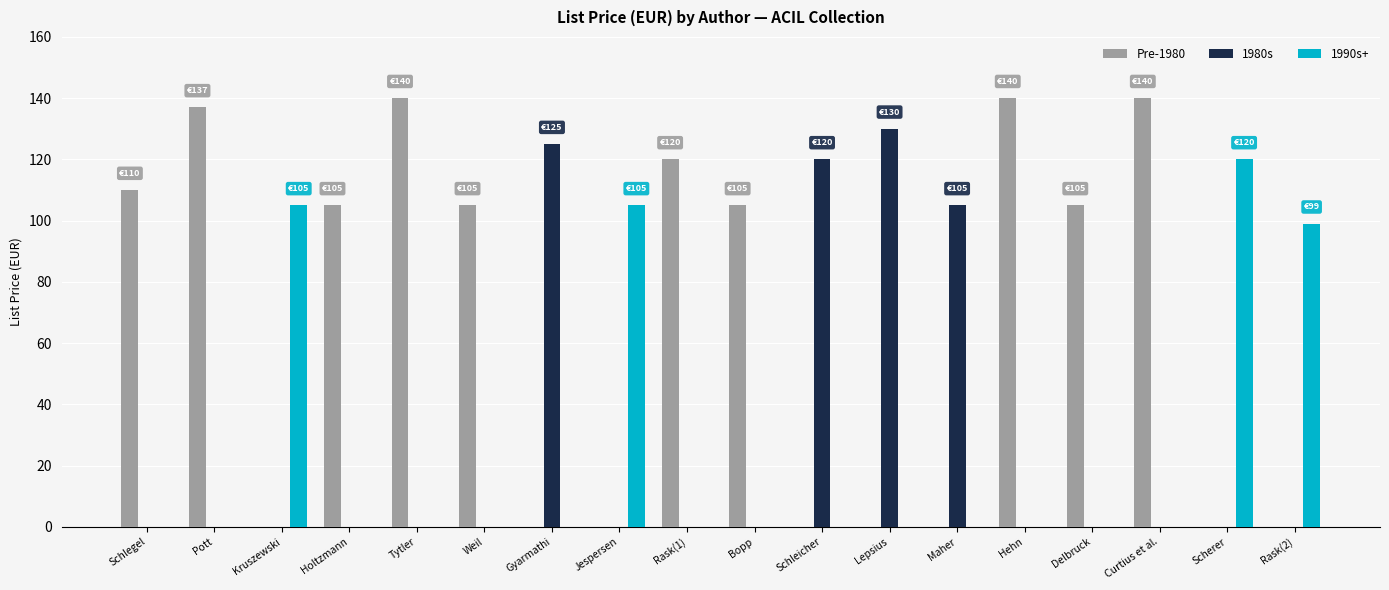

At which label is 1980s closest to 65?

Maher